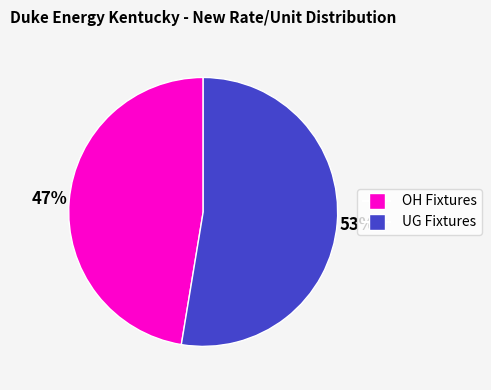

Count the number of slices in the pie.

2